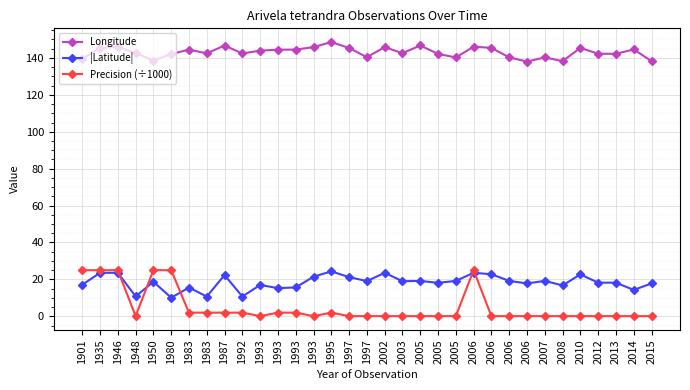

What is the sum of the Precision (÷1000) values at 1993 and 1983?

2.1